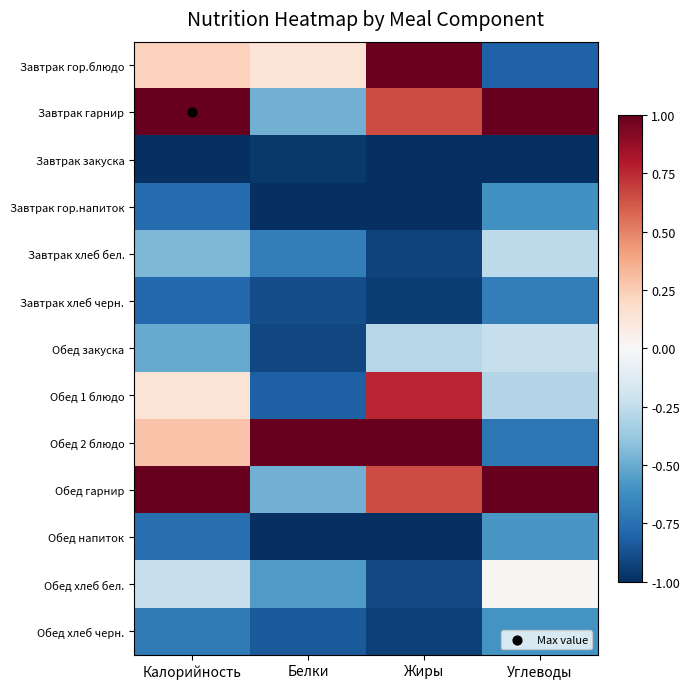

Which series changed the most between Белки and Жиры?

Обед 1 блюдо